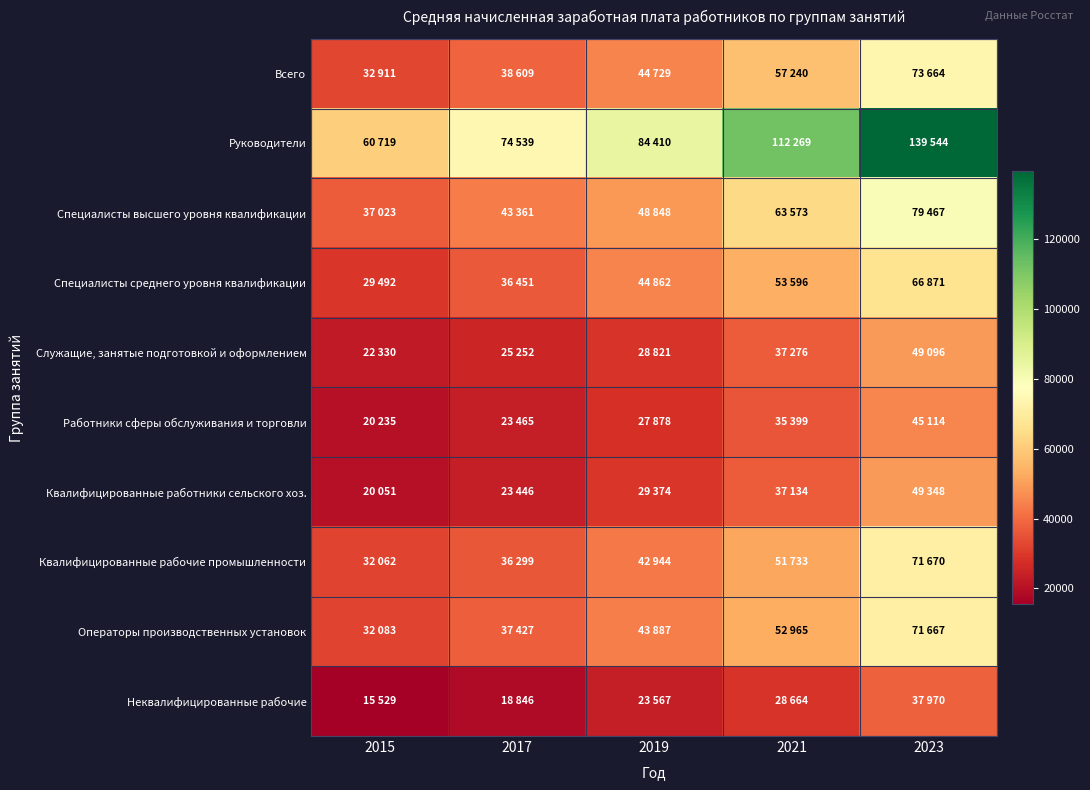

Reading left to right, transcribe all the data shown in this chart.

Всего: 2015=32911	2017=38609	2019=44729	2021=57240	2023=73664
Руководители: 2015=60719	2017=74539	2019=84410	2021=112269	2023=139544
Специалисты высшего уровня квалификации: 2015=37023	2017=43361	2019=48848	2021=63573	2023=79467
Специалисты среднего уровня квалификации: 2015=29492	2017=36451	2019=44862	2021=53596	2023=66871
Служащие, занятые подготовкой и оформлением: 2015=22330	2017=25252	2019=28821	2021=37276	2023=49096
Работники сферы обслуживания и торговли: 2015=20235	2017=23465	2019=27878	2021=35399	2023=45114
Квалифицированные работники сельского хоз.: 2015=20051	2017=23446	2019=29374	2021=37134	2023=49348
Квалифицированные рабочие промышленности: 2015=32062	2017=36299	2019=42944	2021=51733	2023=71670
Операторы производственных установок: 2015=32083	2017=37427	2019=43887	2021=52965	2023=71667
Неквалифицированные рабочие: 2015=15529	2017=18846	2019=23567	2021=28664	2023=37970